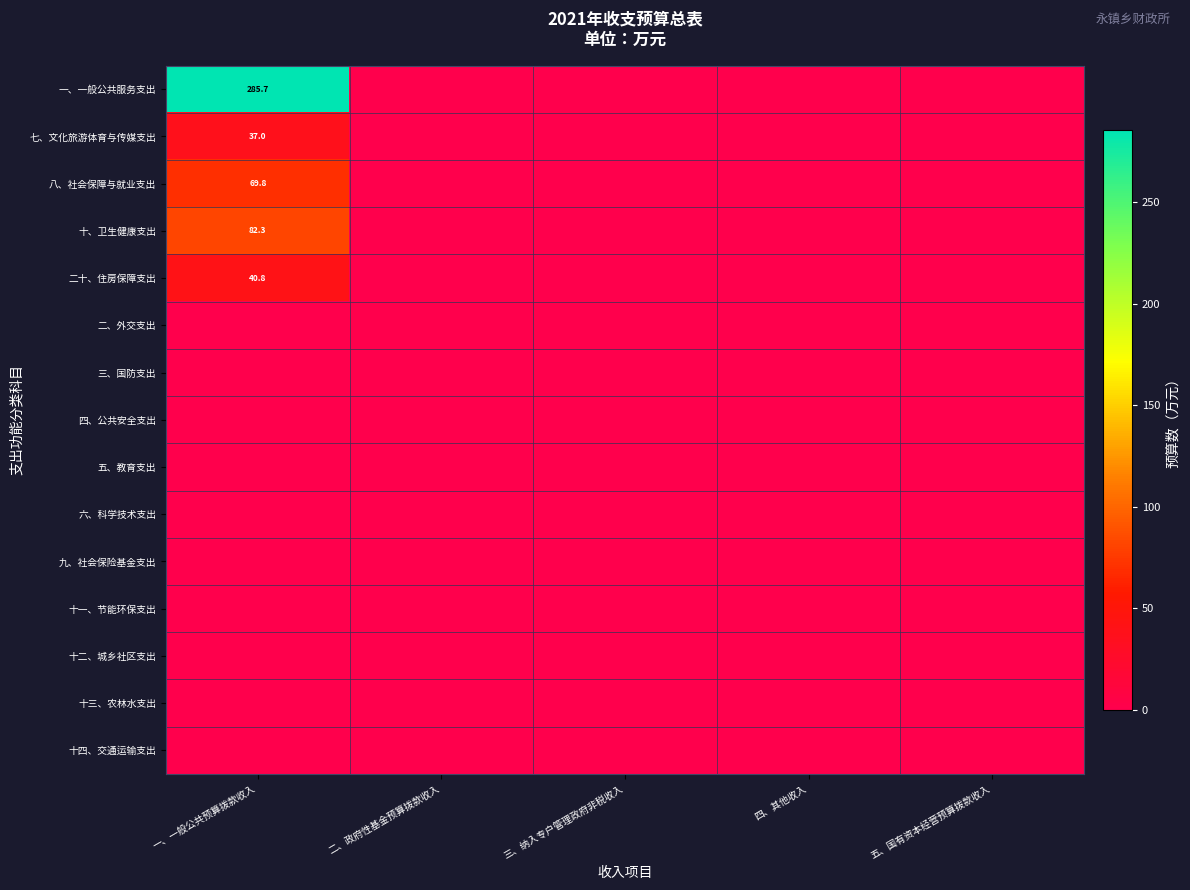

What is the sum of the 二十、住房保障支出 values at 五、国有资本经营预算拨款收入 and 一、一般公共预算拨款收入?

40.8